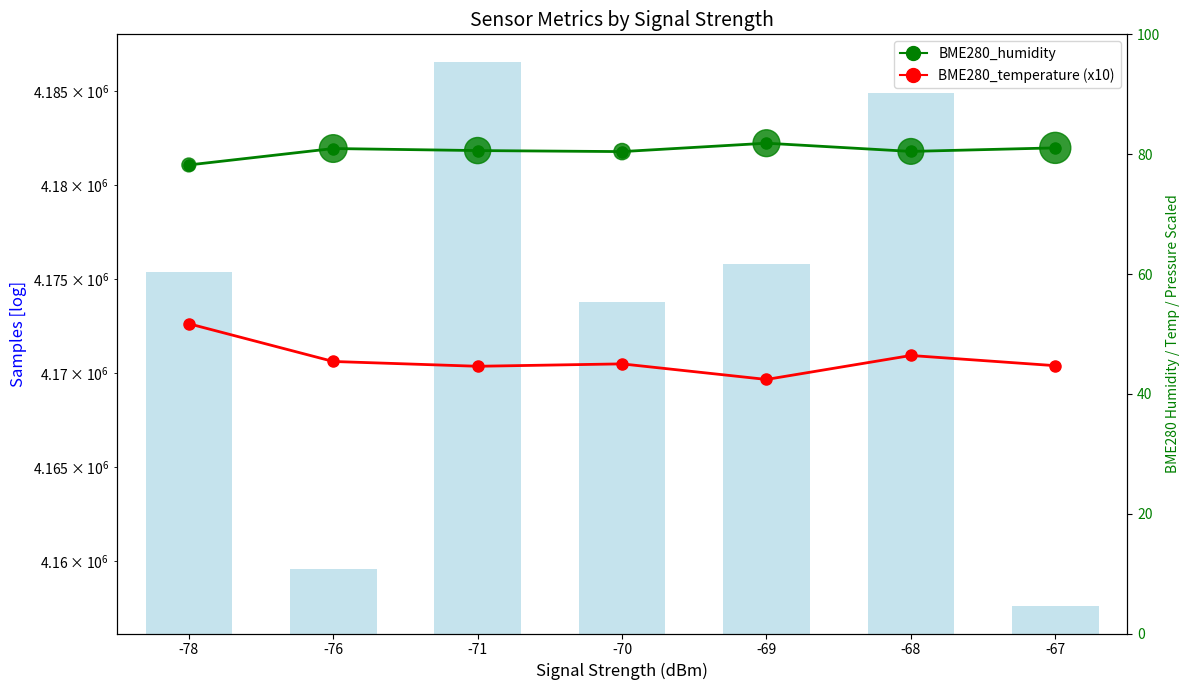

Which series has the largest Y range (max minus min)?

Samples